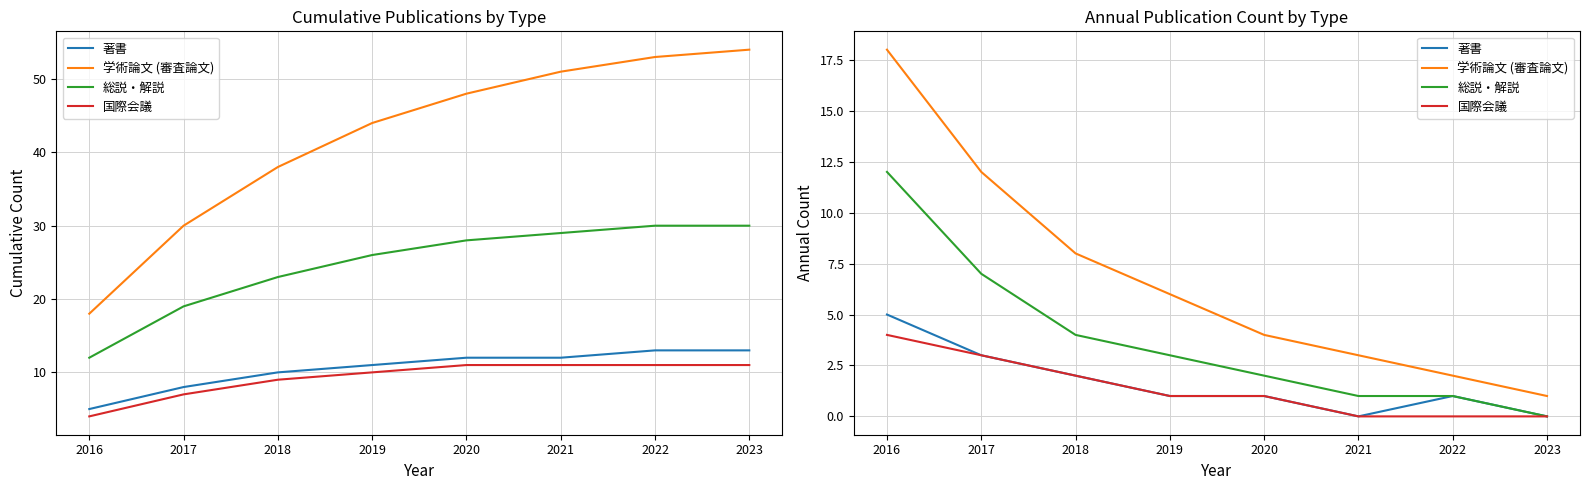

Is it true that 学術論文 (審査論文) equals 5 at 2021?

False